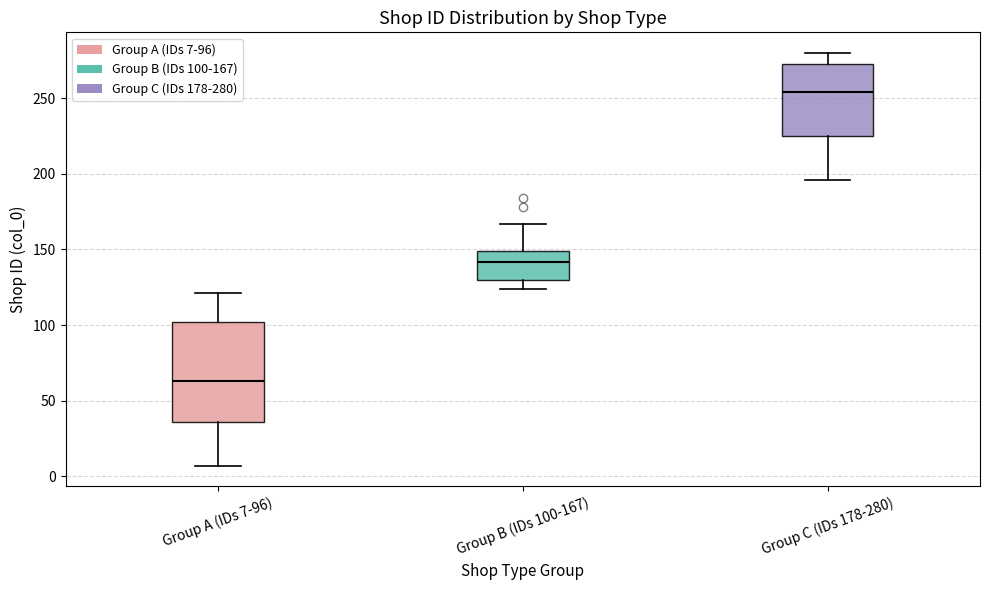

Which box is the tallest, from its lower edge to its upper edge?

Group A (IDs 7-96)